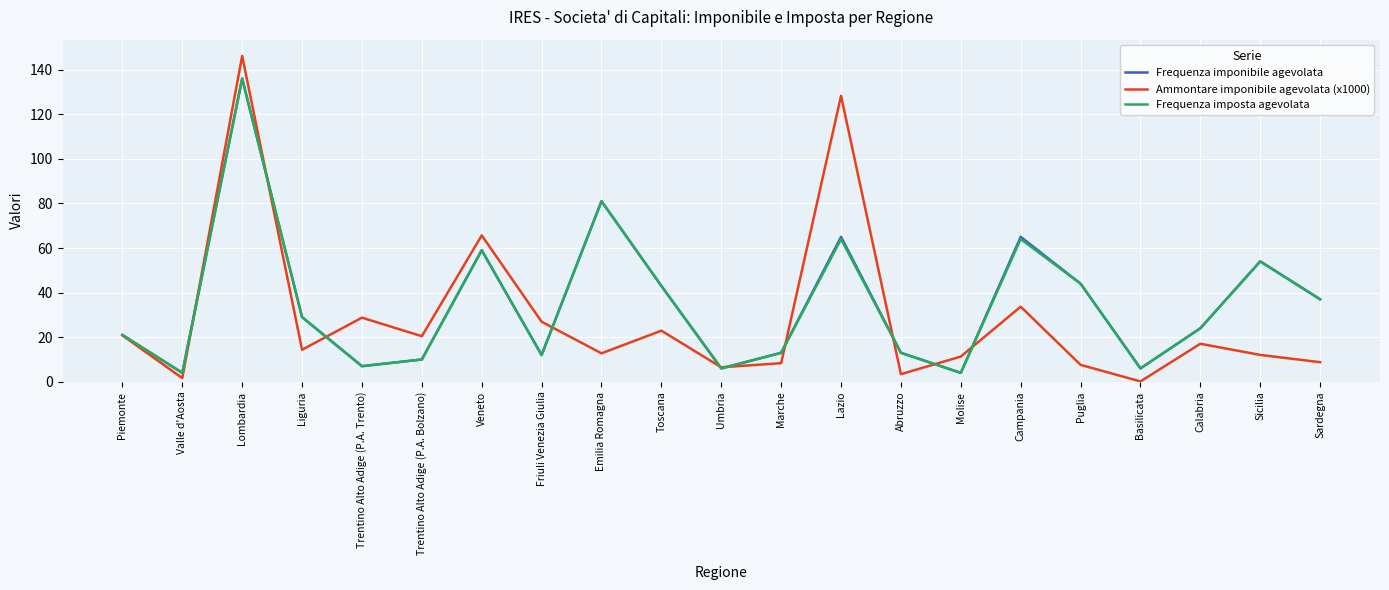

True or false: Frequenza imponibile agevolata has a value of 18.5 at Friuli Venezia Giulia.

False